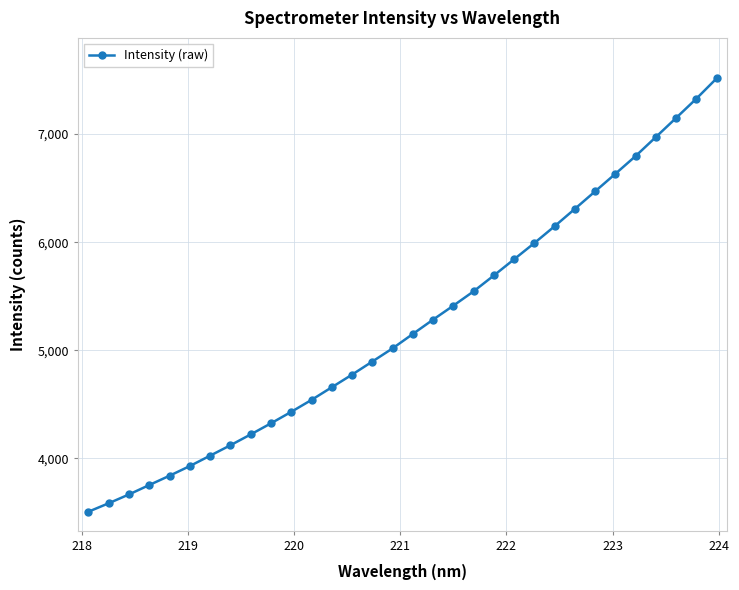

What is the value of the 31st point from the left?

7326.8